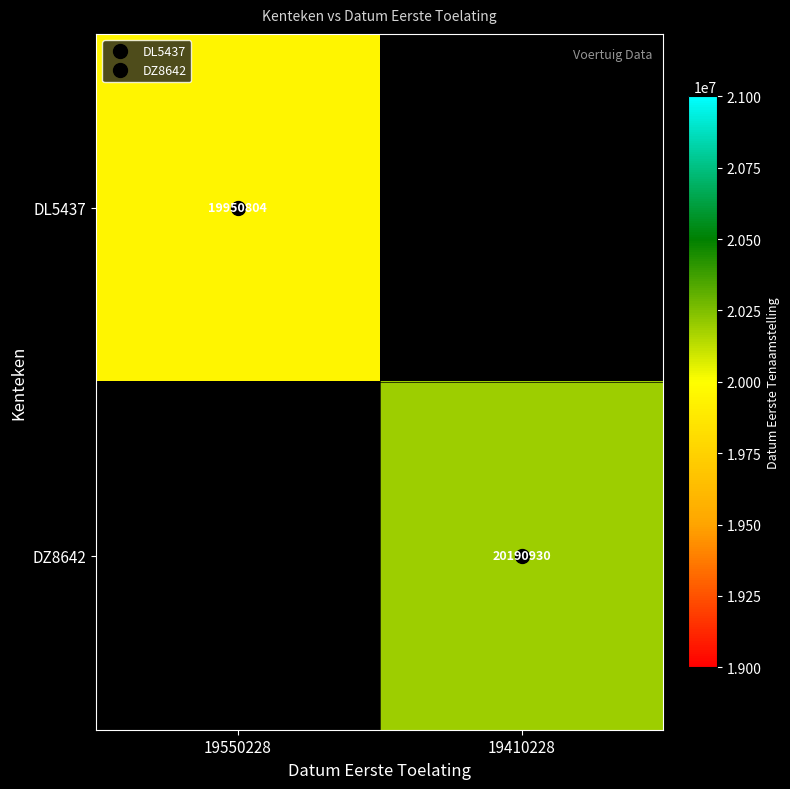

Rank the series by their average value, from lowest to highest.

DL5437, DZ8642